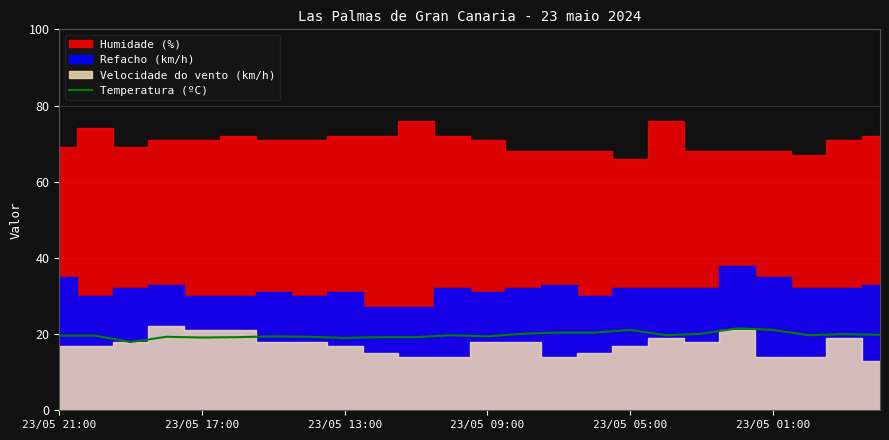

Count the number of values greater than 19.

22